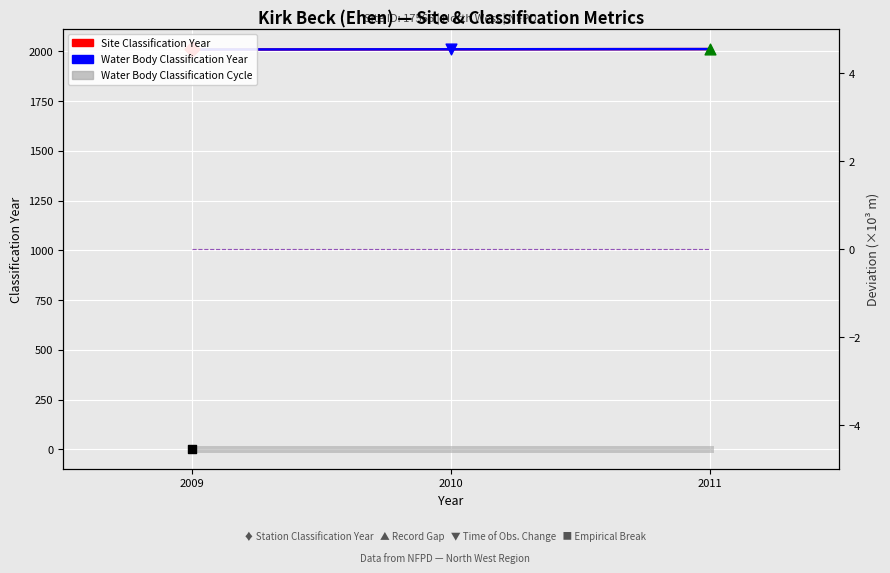

What is the total value across all series at 2011?

4023